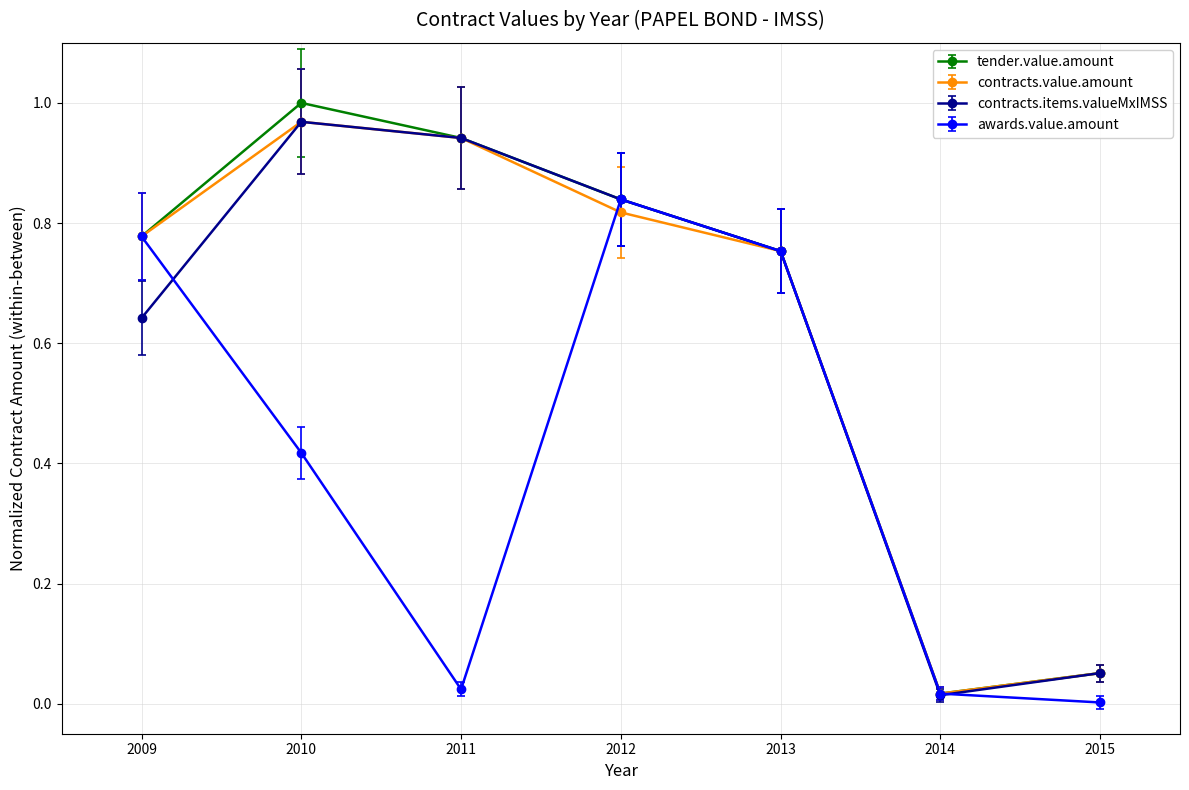

Which category has the lowest value in the contracts.items.valueMxIMSS series?

2014